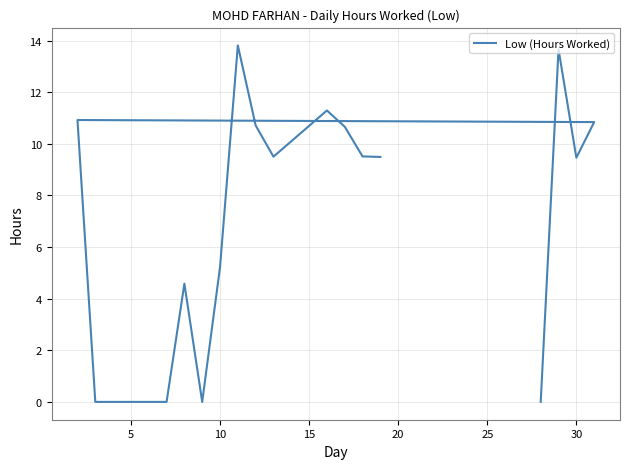

What is the maximum value shown in the chart?

13.8